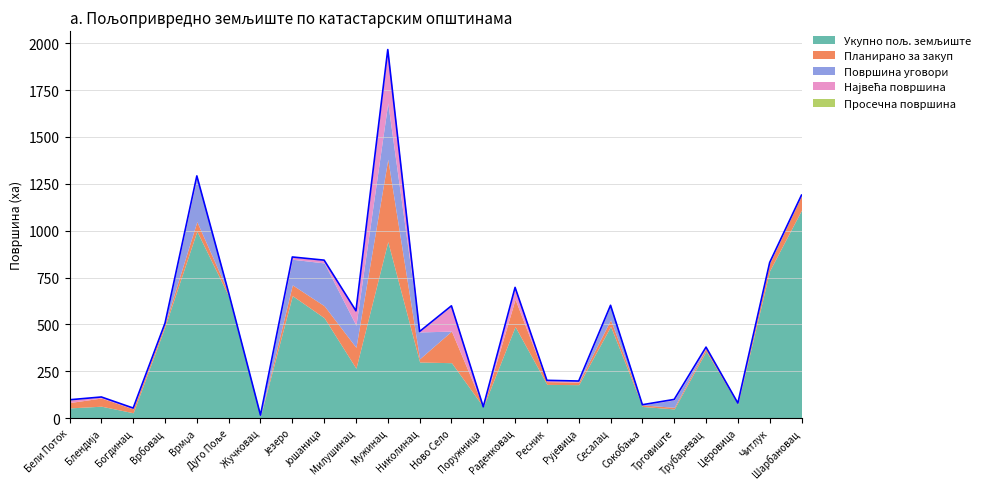

What position from the right is Поружница?

11